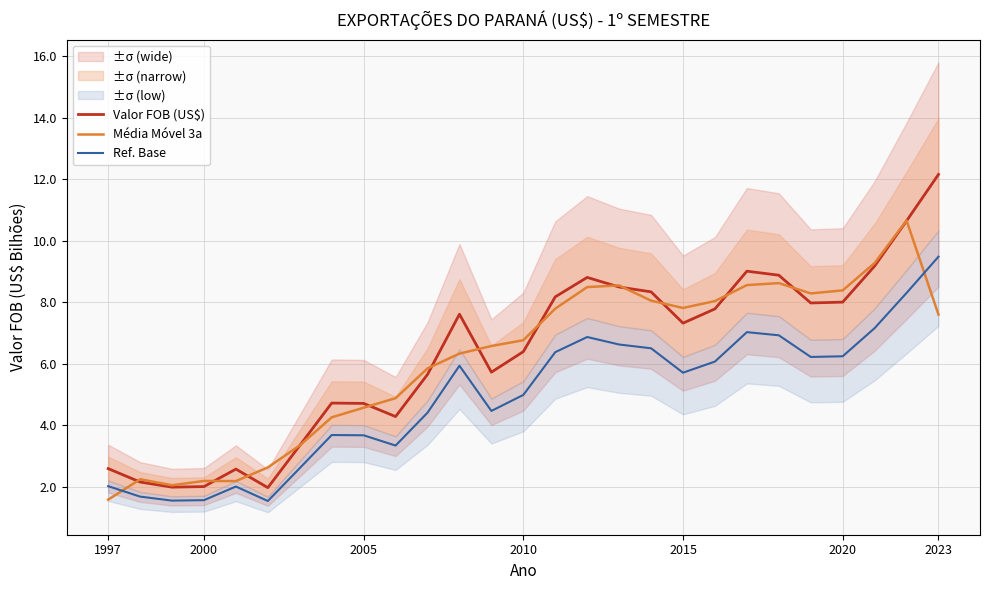

What is the maximum value for Valor FOB (US$)?

12.2